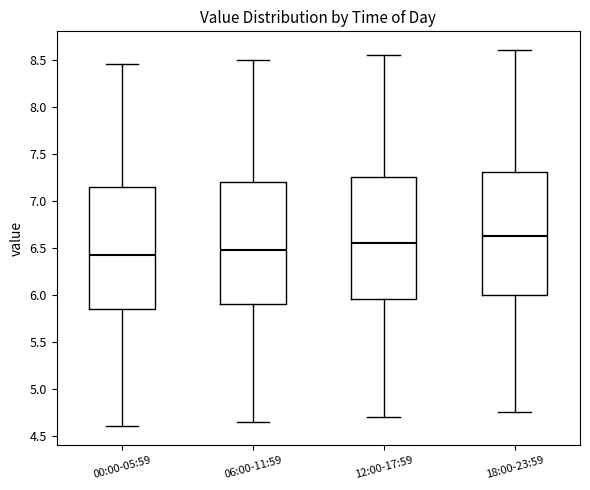

Where does the lower whisker of the box for 12:00-17:59 end on the y-axis? The values are not printed on the chart, so give them approximately, as read against the axis.

4.70